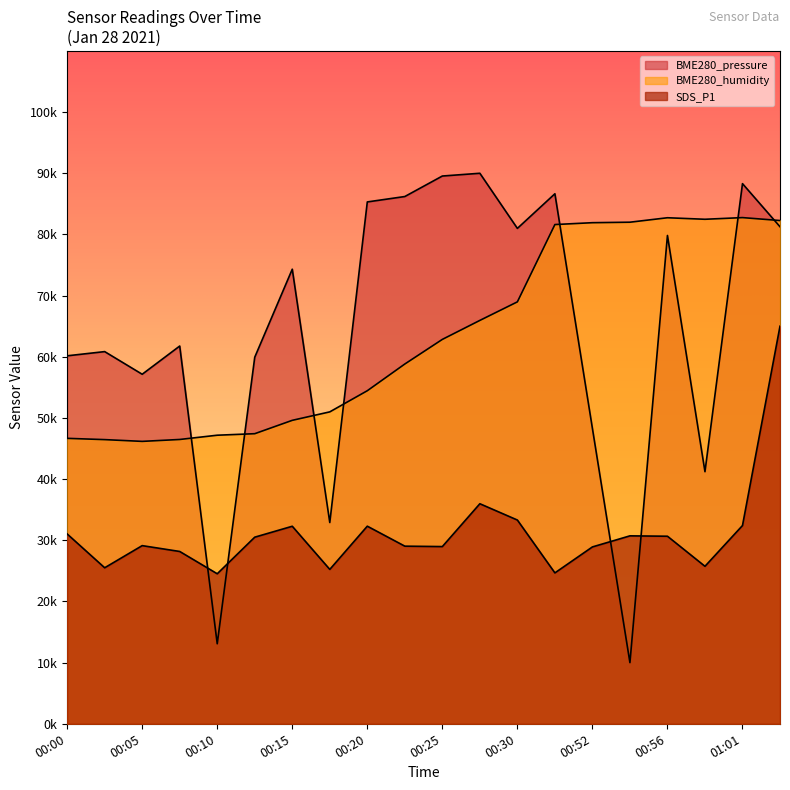

True or false: BME280_humidity and BME280_pressure intersect in this chart.

True